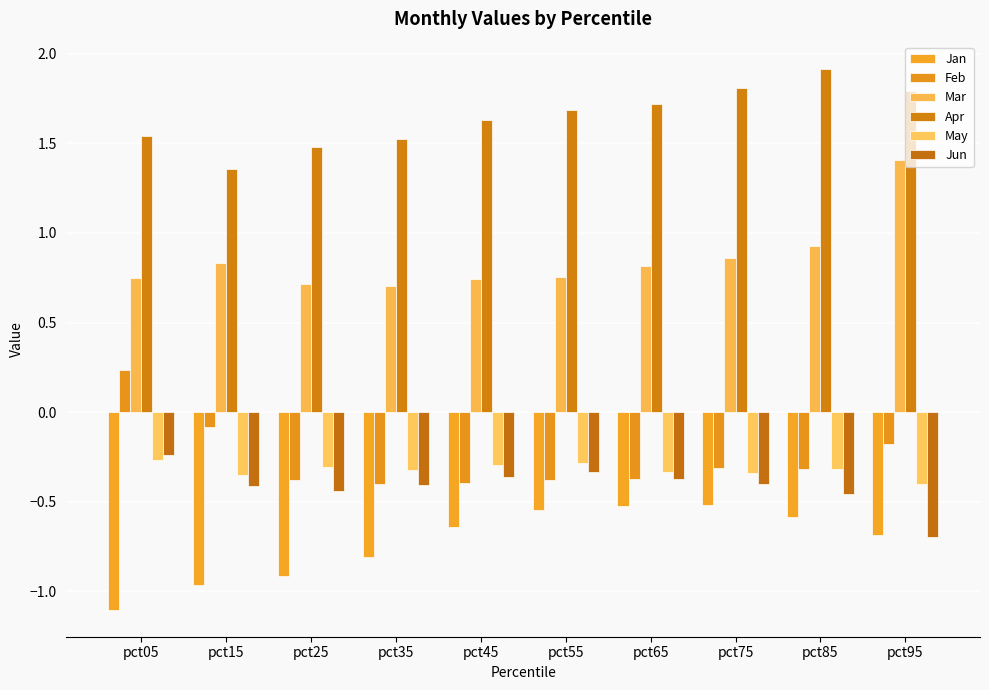

Which category has the lowest value in the May series?

pct95